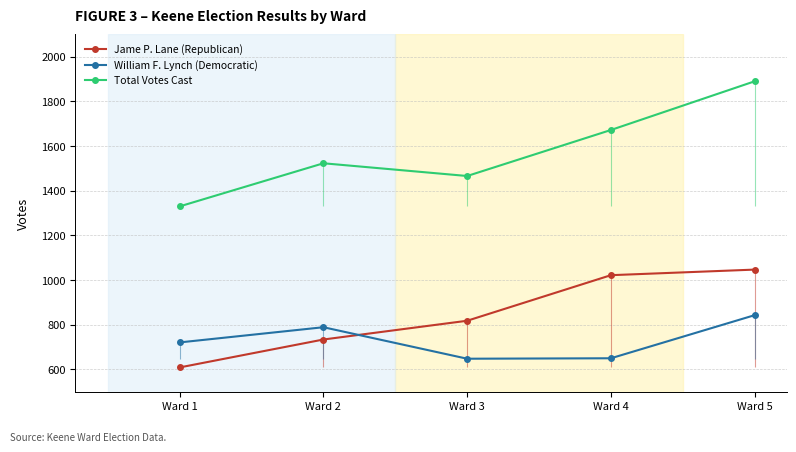

Read the Total Votes Cast value at Ward 1.

1330